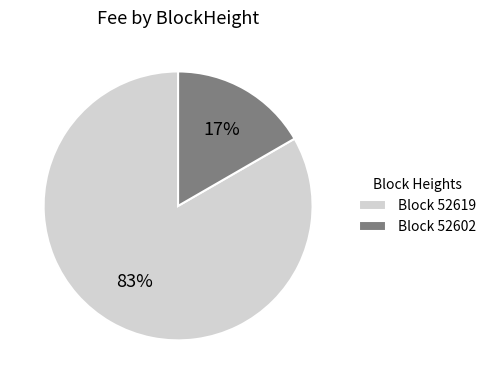

Count the number of slices in the pie.

2